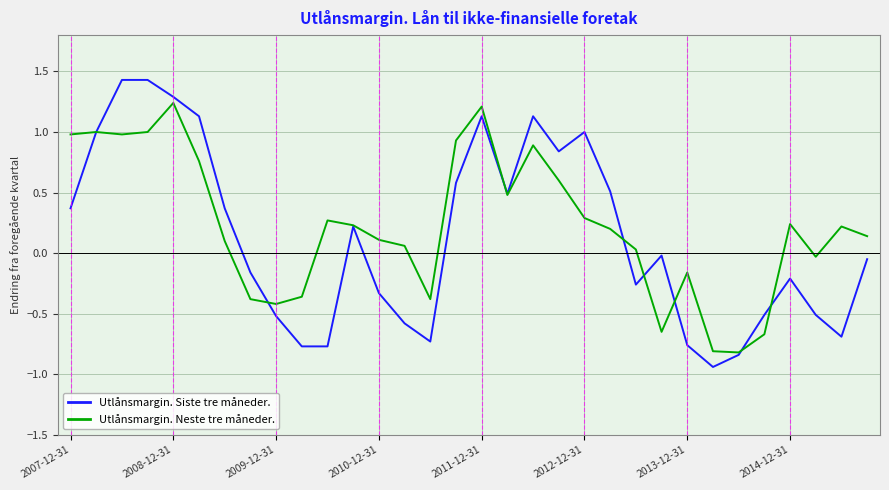

Which series has the widest spread of values?

Utlånsmargin. Siste tre måneder.